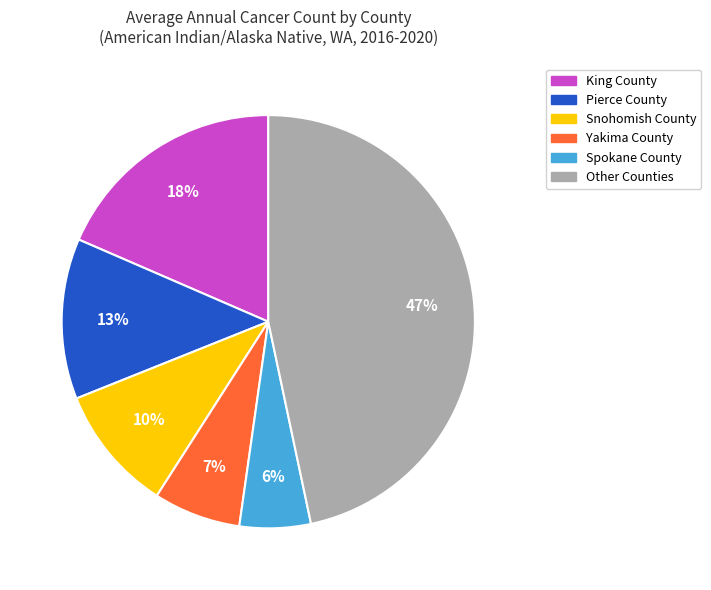

Count the number of slices in the pie.

6